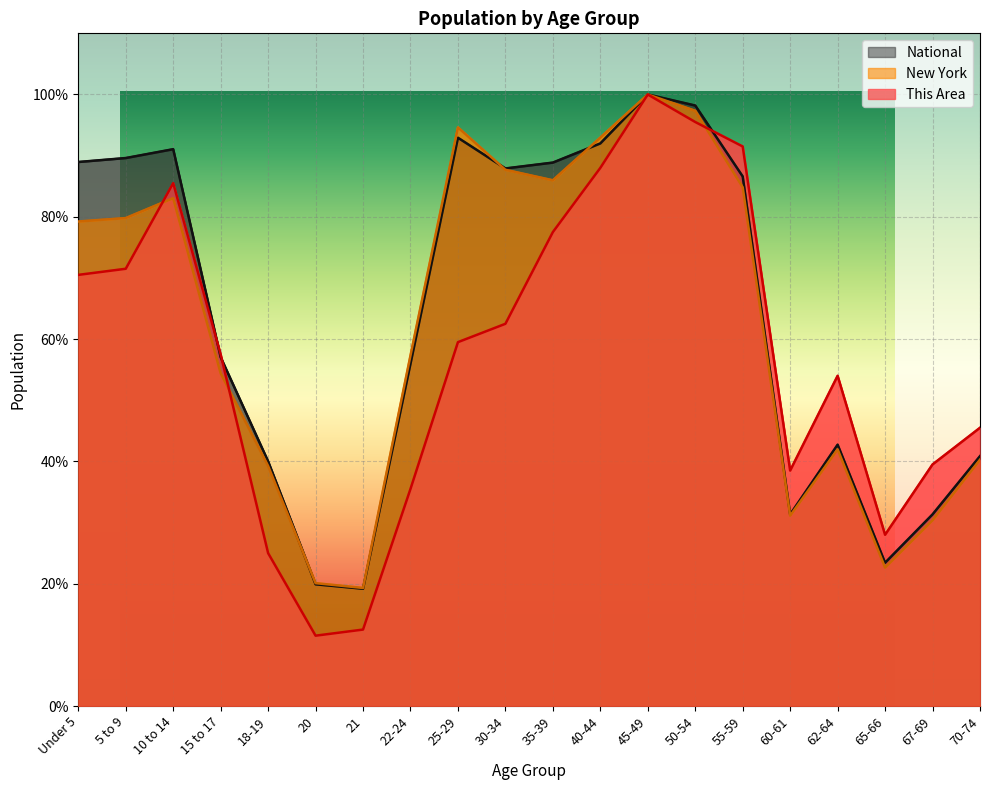

True or false: New York has a value of 42.0 at 62-64.

True